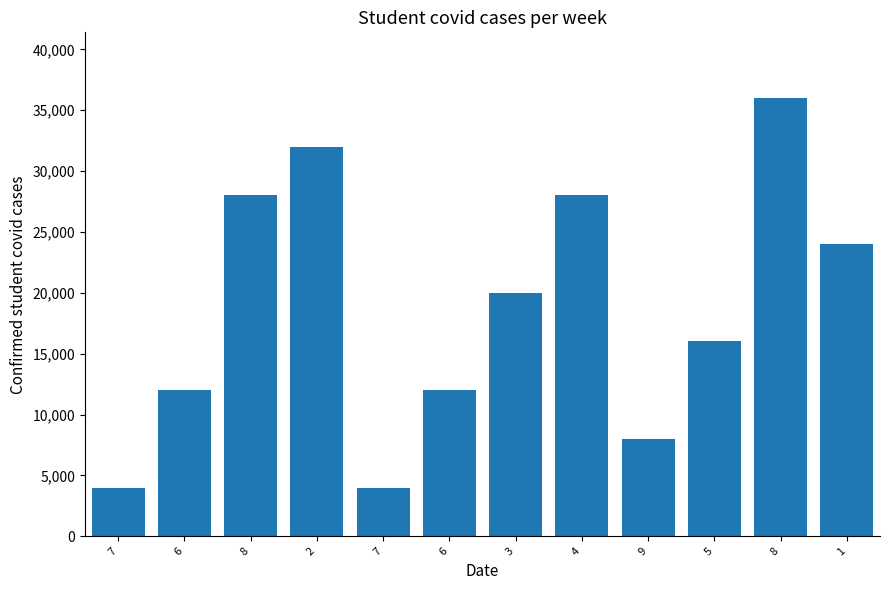

What is the difference between the maximum and second lowest values?

32000